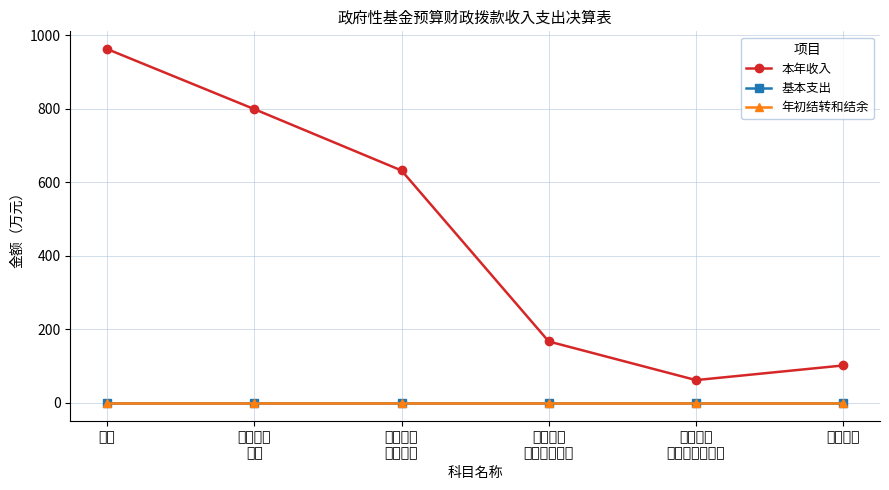

True or false: 年初结转和结余 has a value of 0.0 at 资源勘探
工业信息等支出.

True